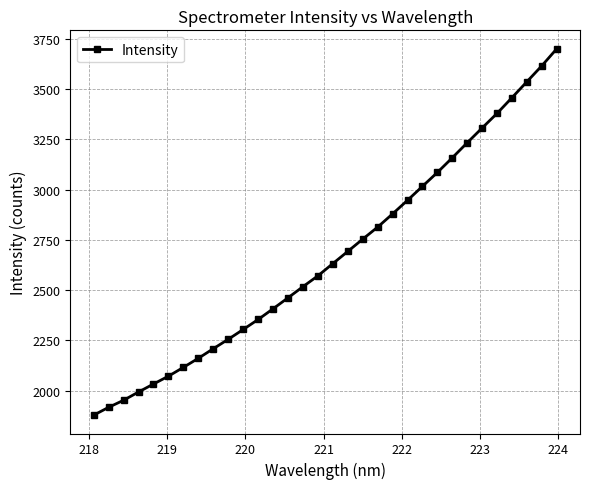

What is the sum of all values?

85432.8